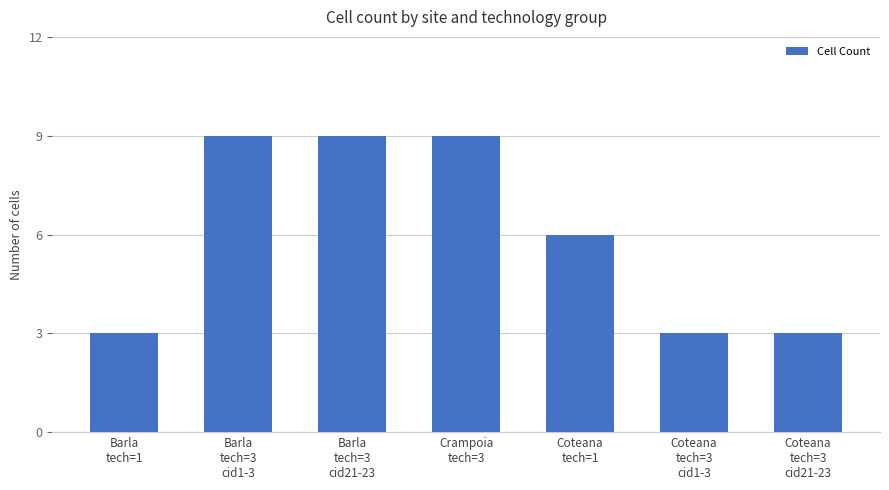

What is the average value?

6